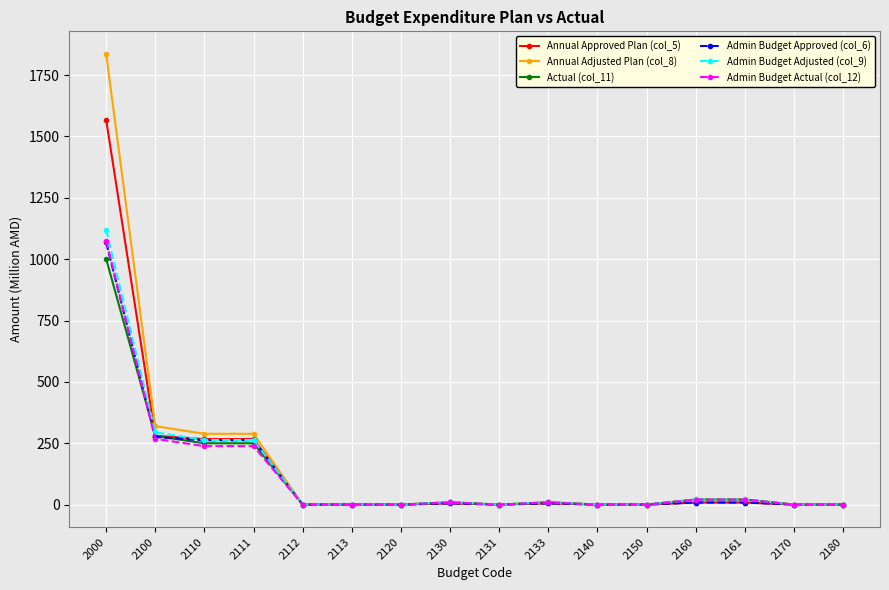

True or false: Actual (col_11) has more than 0 points higher than both neighbors.

True